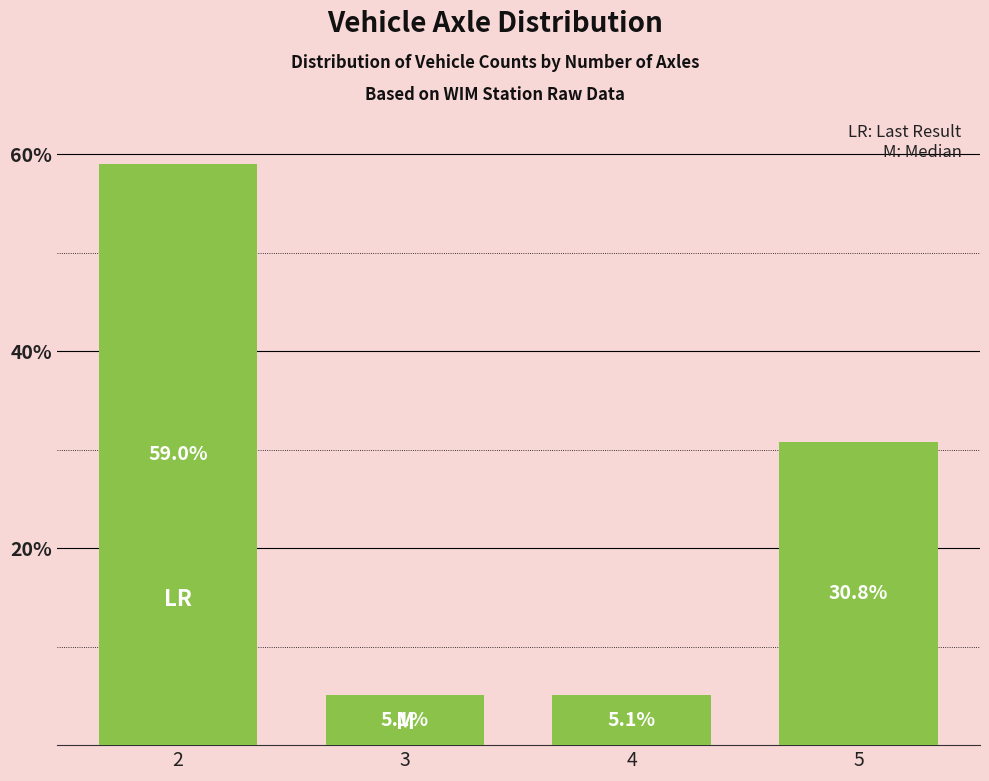

Count the number of categories in the chart.

4